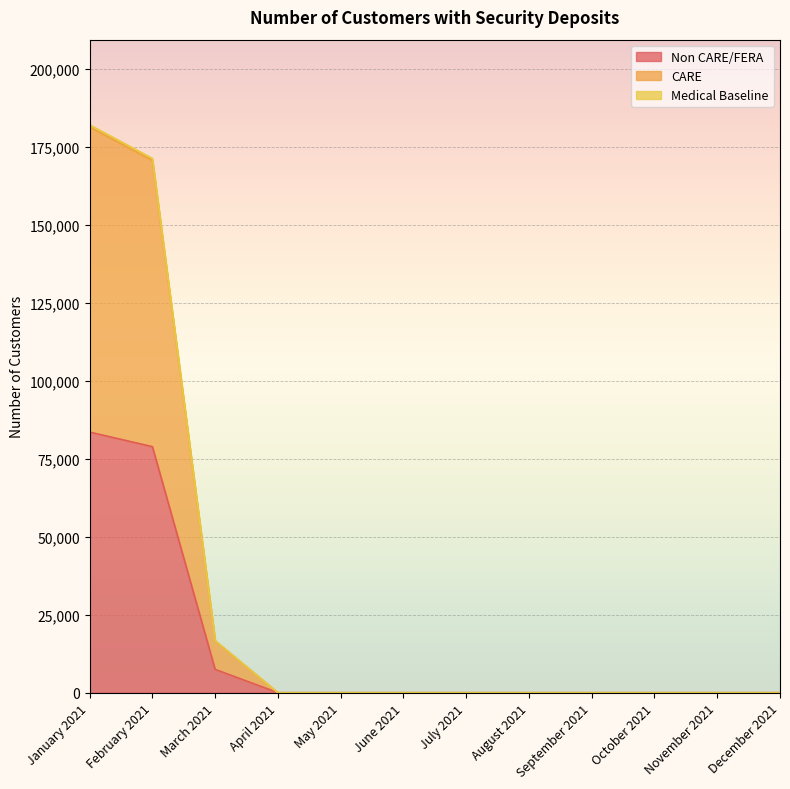

Reading left to right, transcribe all the data shown in this chart.

Non CARE/FERA: January 2021=83516	February 2021=78848	March 2021=7469	April 2021=0	May 2021=0	June 2021=0	July 2021=0	August 2021=0	September 2021=0	October 2021=0	November 2021=0	December 2021=0
CARE: January 2021=181967	February 2021=171200	March 2021=16679	April 2021=0	May 2021=0	June 2021=0	July 2021=0	August 2021=0	September 2021=0	October 2021=0	November 2021=0	December 2021=0
Medical Baseline: January 2021=181274	February 2021=170550	March 2021=16613	April 2021=0	May 2021=0	June 2021=0	July 2021=0	August 2021=0	September 2021=0	October 2021=0	November 2021=0	December 2021=0